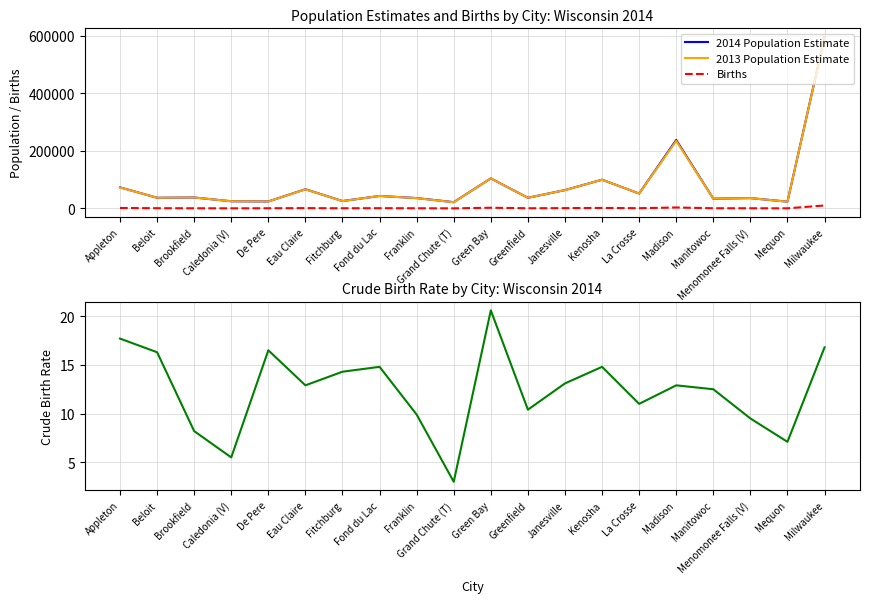

What position from the left is Manitowoc?

17